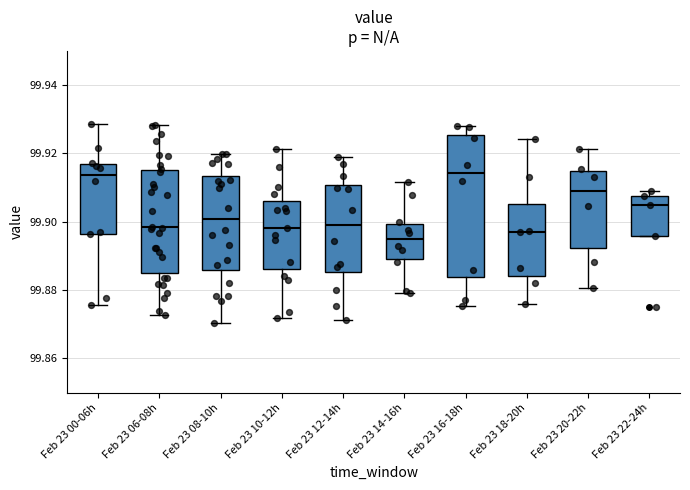

Reading left to right, read every box against the y-axis: the position of its median line, the range the box covers, and the ends of its whiskers. The values are not printed on the chart, so give them approximately, as read against the axis.

Feb 23 00-06h: median 99.914, box 99.896 to 99.916, whiskers 99.876 to 99.928
Feb 23 06-08h: median 99.898, box 99.886 to 99.916, whiskers 99.872 to 99.928
Feb 23 08-10h: median 99.900, box 99.886 to 99.914, whiskers 99.870 to 99.920
Feb 23 10-12h: median 99.898, box 99.886 to 99.906, whiskers 99.872 to 99.922
Feb 23 12-14h: median 99.898, box 99.886 to 99.910, whiskers 99.872 to 99.918
Feb 23 14-16h: median 99.894, box 99.888 to 99.900, whiskers 99.880 to 99.912
Feb 23 16-18h: median 99.914, box 99.884 to 99.926, whiskers 99.876 to 99.928
Feb 23 18-20h: median 99.896, box 99.884 to 99.906, whiskers 99.876 to 99.924
Feb 23 20-22h: median 99.908, box 99.892 to 99.914, whiskers 99.880 to 99.922
Feb 23 22-24h: median 99.906, box 99.896 to 99.908, whiskers 99.896 to 99.908 (just above the box's upper edge)